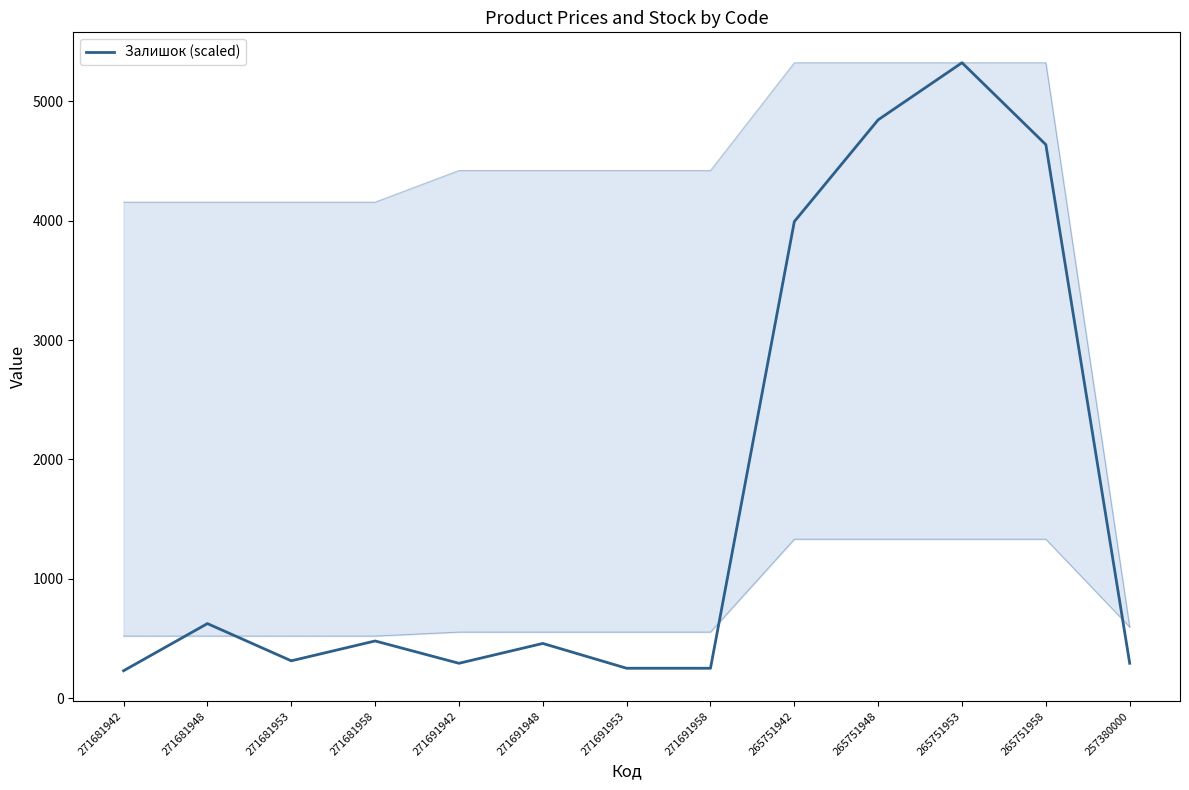

Where does the data first go above 457?

271681948